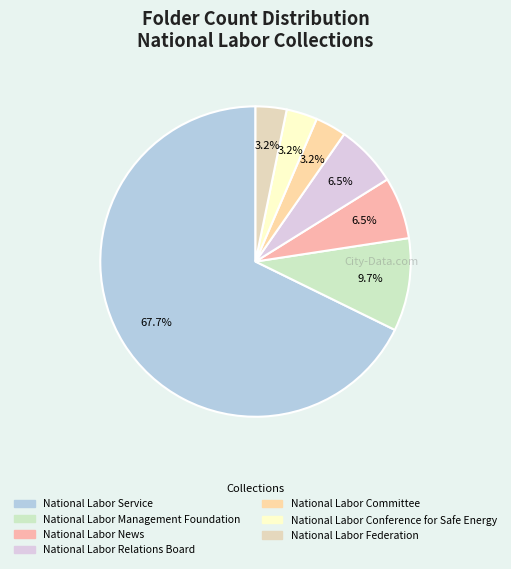

Which category has the biggest portion of the pie?

National Labor Service